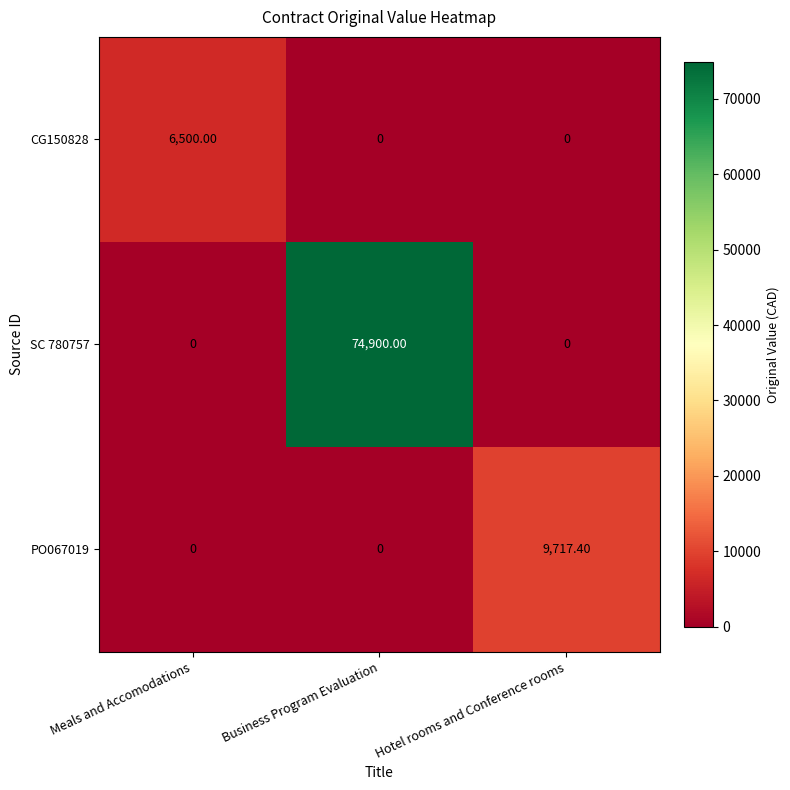

What is the sum of all PO067019 values?

9717.4